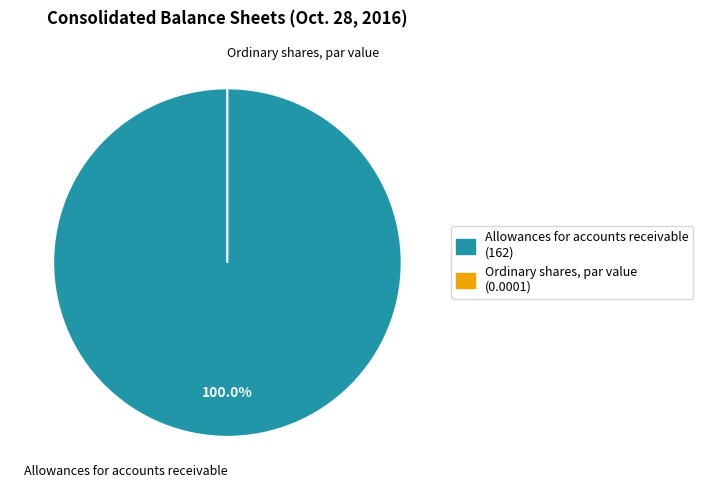

What is the largest slice in the pie chart?

Allowances for accounts receivable